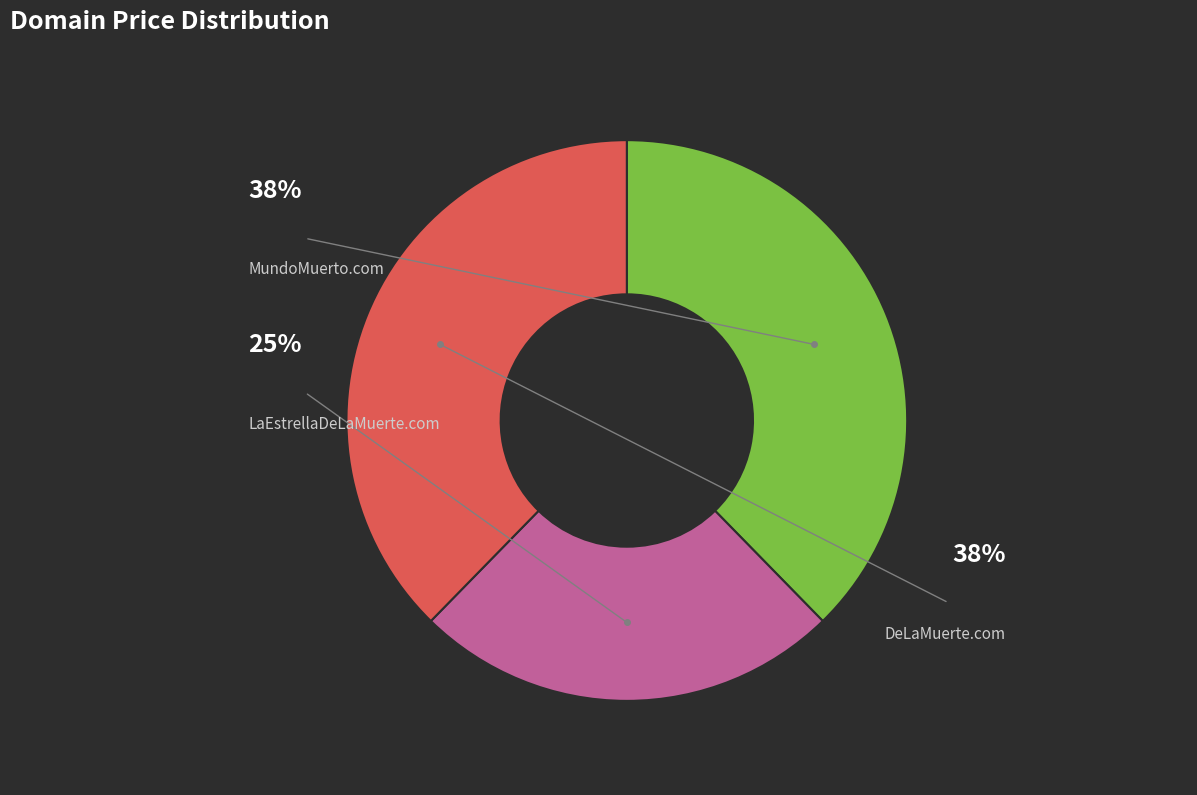

Is there a majority slice in this chart?

No